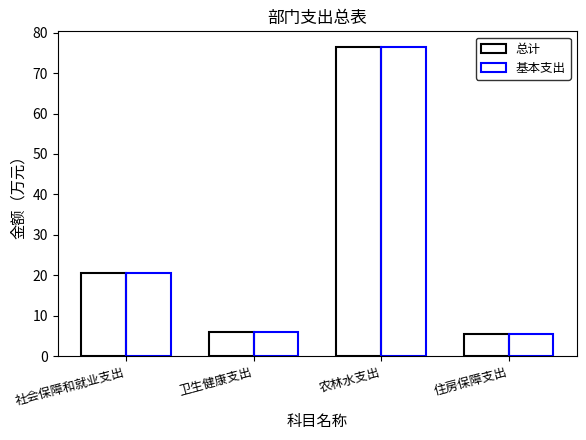

How many distinct data groups are displayed?

2